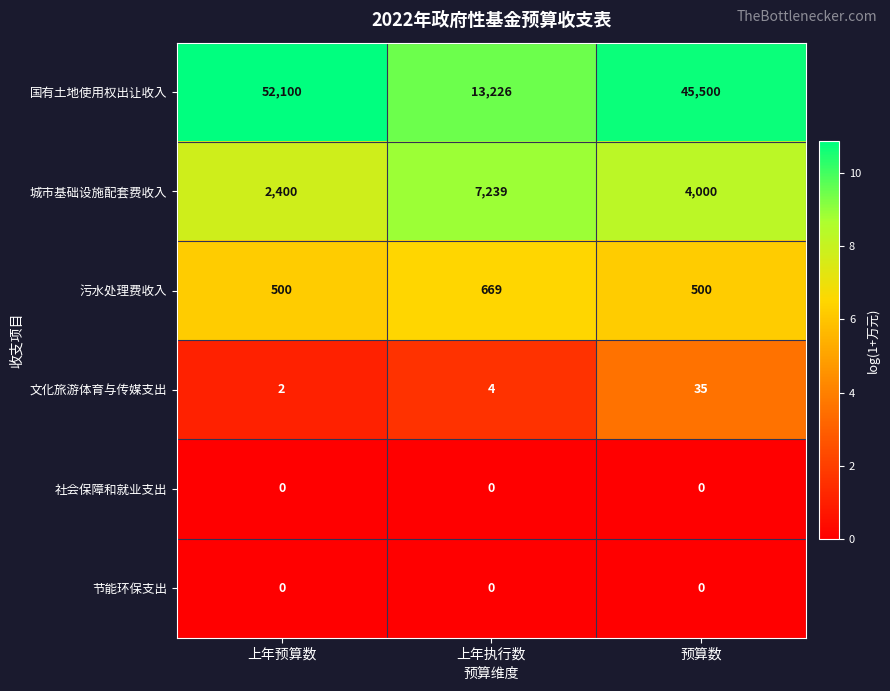

Reading left to right, transcribe all the data shown in this chart.

国有土地使用权出让收入: 上年预算数=52100	上年执行数=13226	预算数=45500
城市基础设施配套费收入: 上年预算数=2400	上年执行数=7239	预算数=4000
污水处理费收入: 上年预算数=500	上年执行数=669	预算数=500
文化旅游体育与传媒支出: 上年预算数=2	上年执行数=4	预算数=35
社会保障和就业支出: 上年预算数=0	上年执行数=0	预算数=0
节能环保支出: 上年预算数=0	上年执行数=0	预算数=0